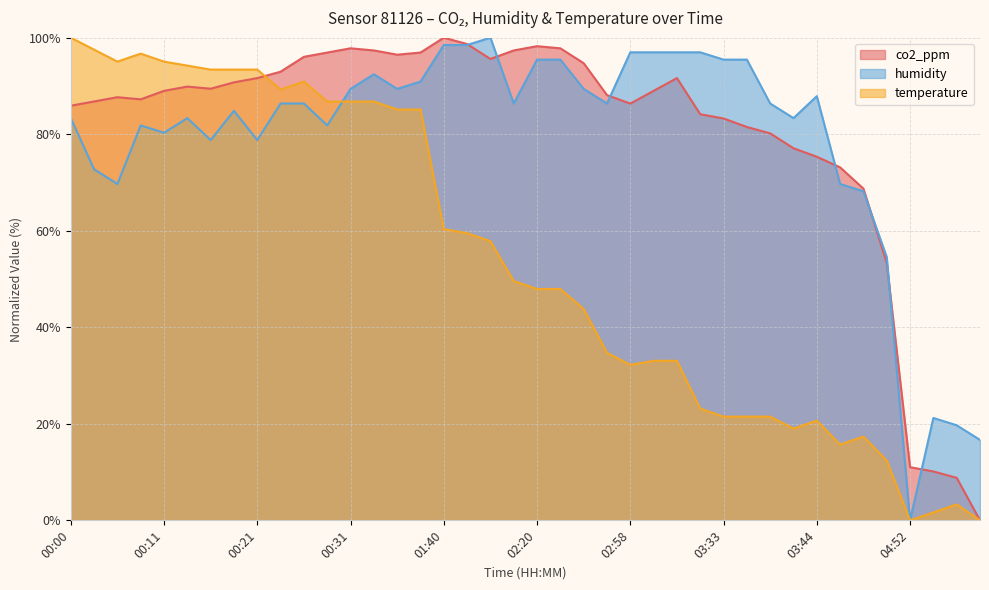

What are all the series names shown in the legend?

co2_ppm, humidity, temperature